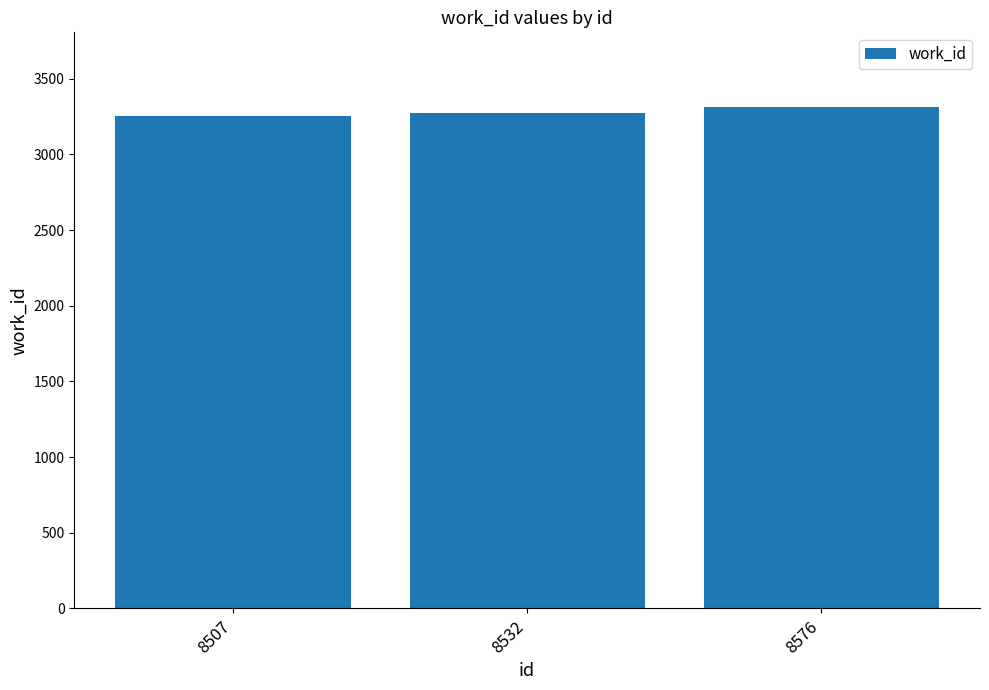

What is the difference between the values at 8532 and 8507?

19